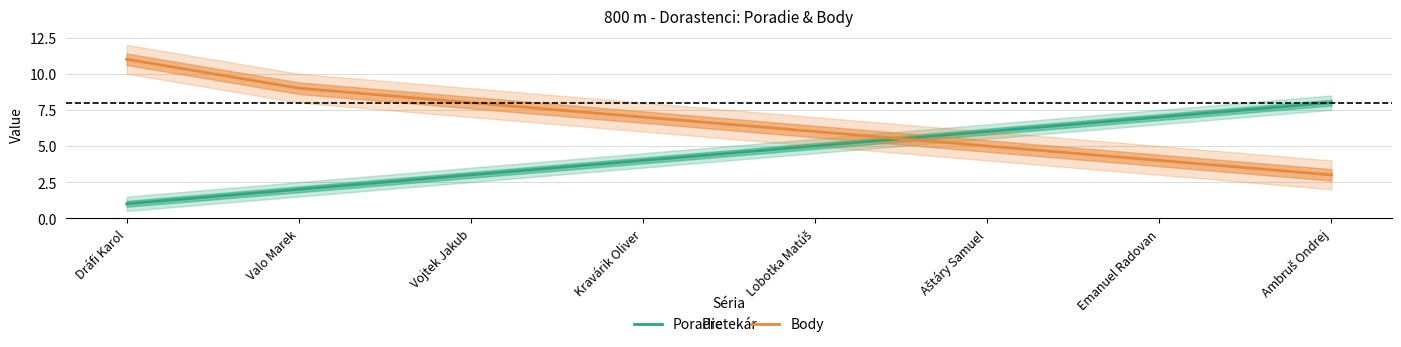

Which category has the lowest value in the Body series?

Ambruš Ondrej